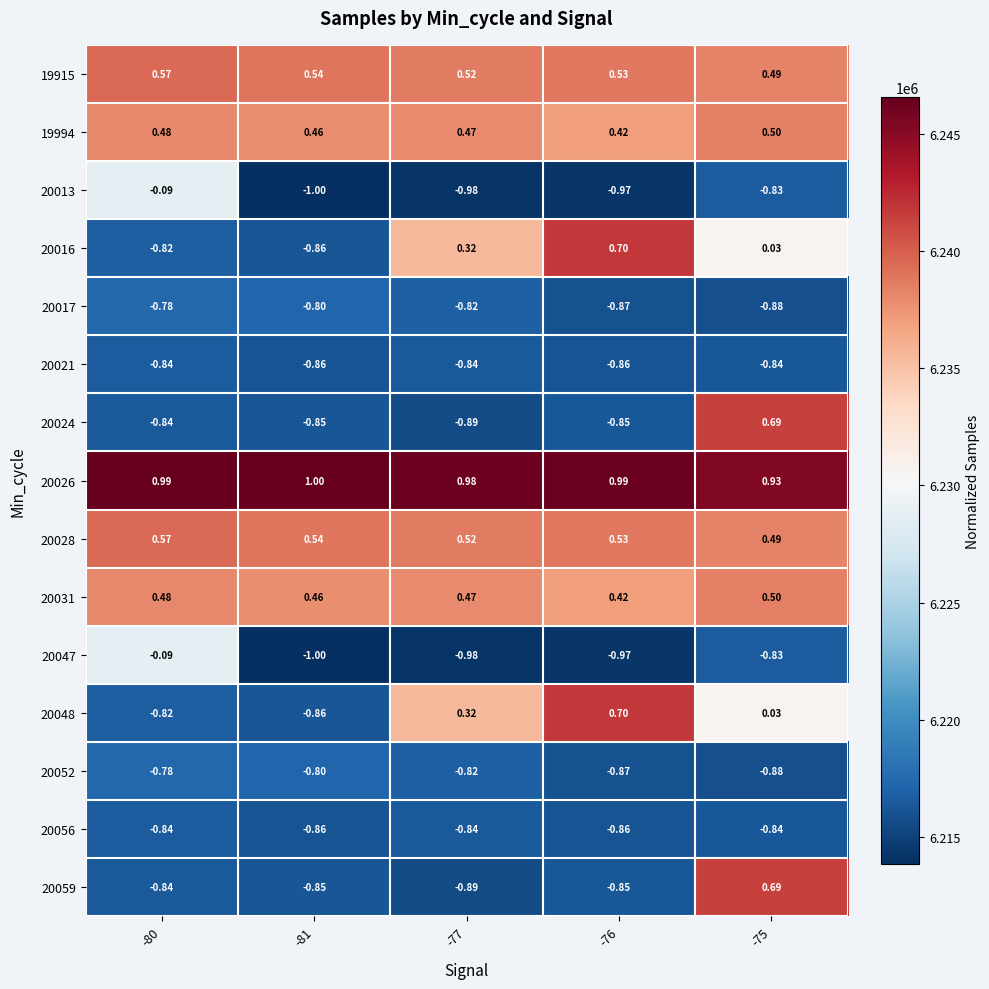

What is the spread (max minus min) of values at -76?

2.0